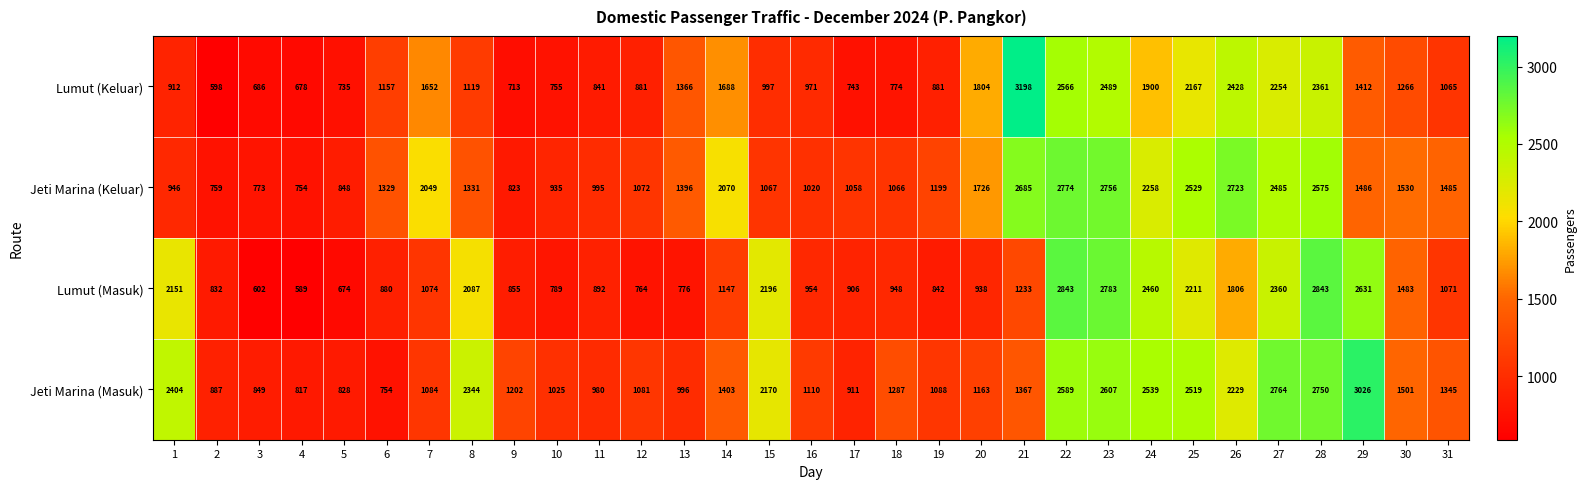

The Lumut (Keluar) series shows 2167 at 25. True or false?

True